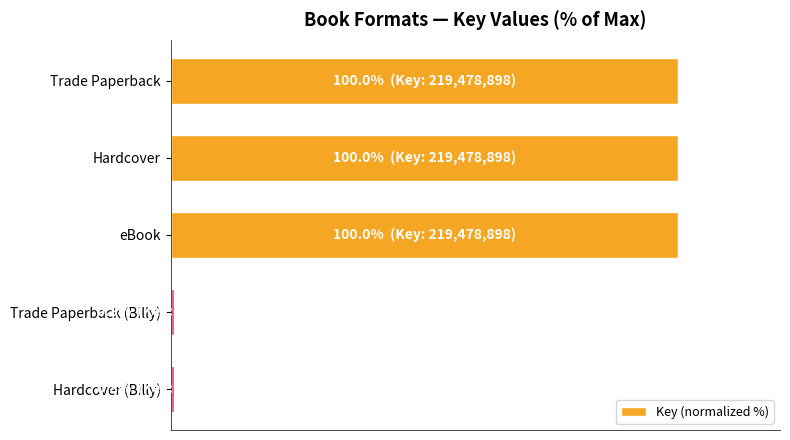

What is the average value?

60.3